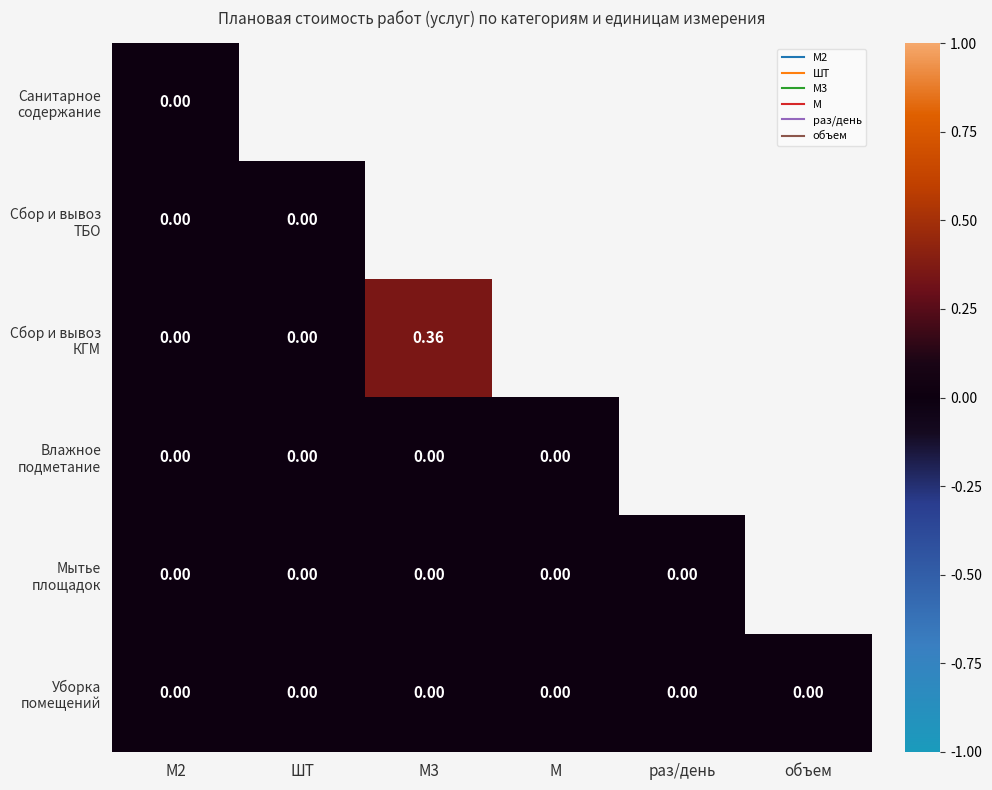

Between М2 and раз/день, which is larger?

М2